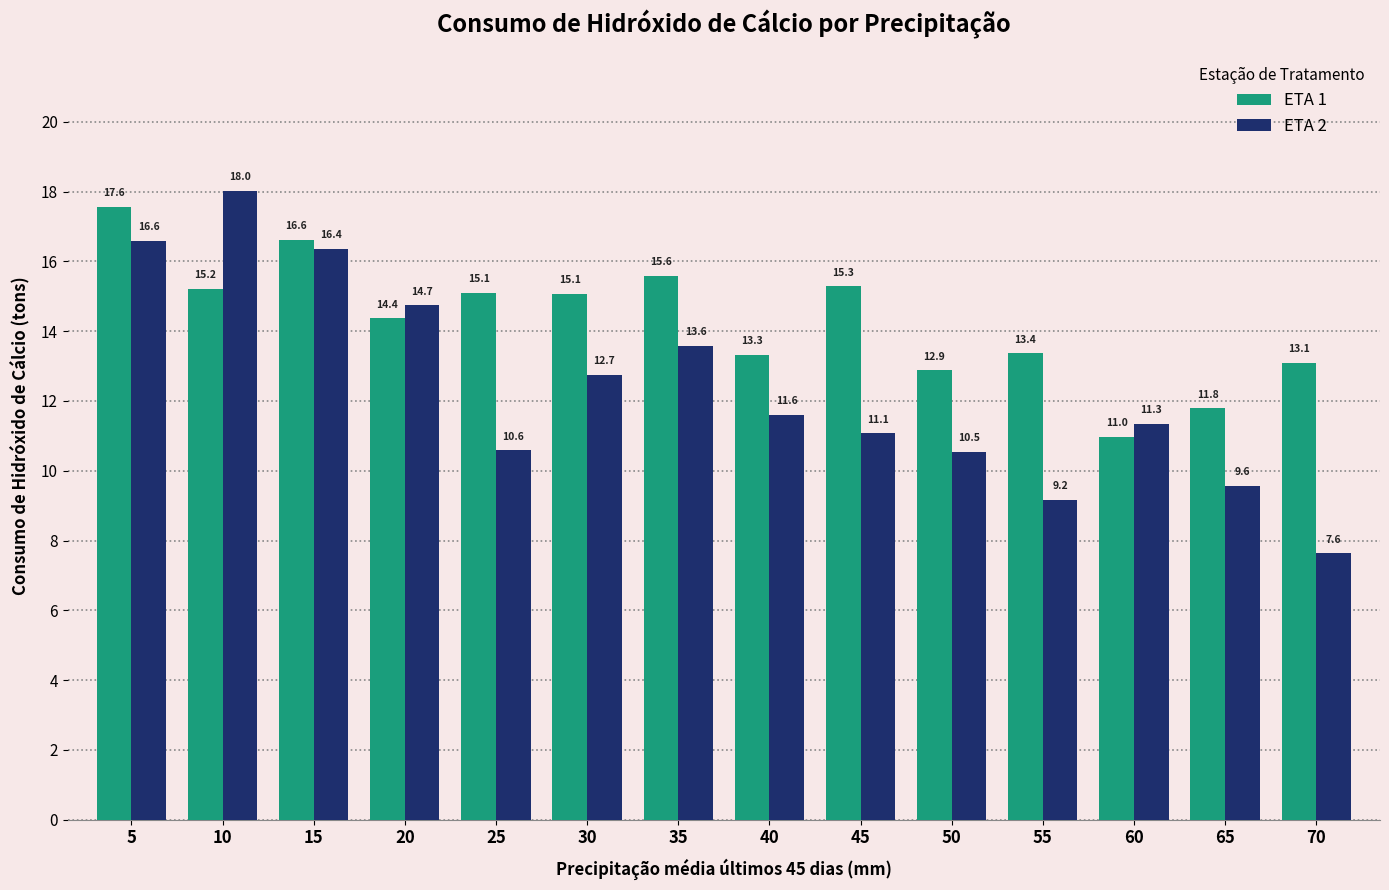

Reading right to left, transcribe all the data shown in this chart.

ETA 1: 13.1	11.8	11.0	13.4	12.9	15.3	13.3	15.6	15.1	15.1	14.4	16.6	15.2	17.6
ETA 2: 7.6	9.6	11.3	9.2	10.5	11.1	11.6	13.6	12.7	10.6	14.7	16.4	18.0	16.6